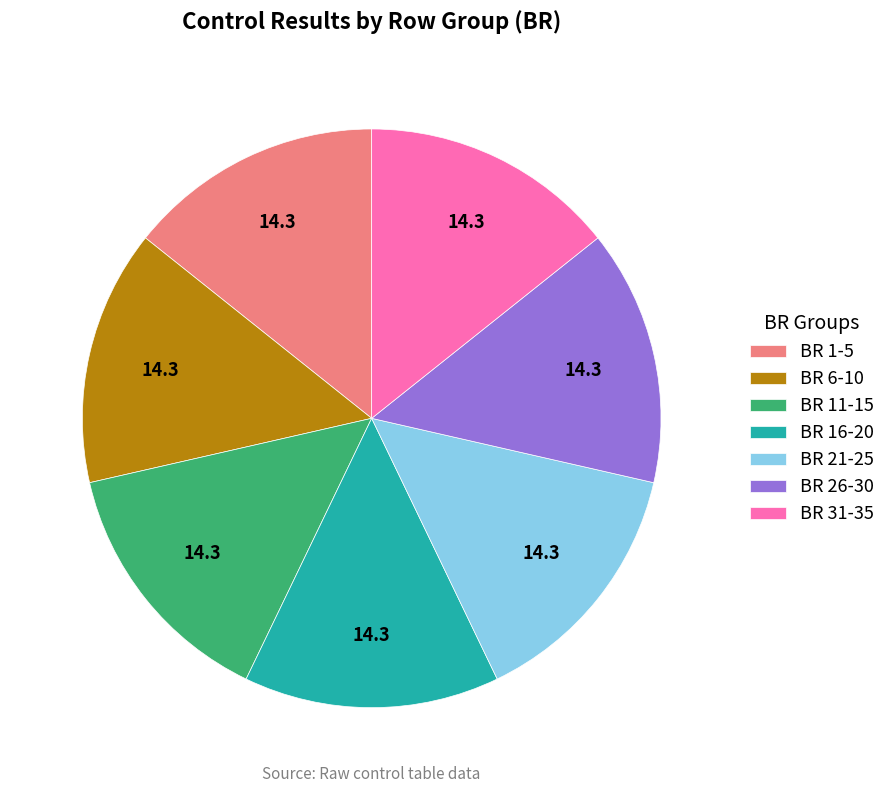

Approximately how many times larger is the value at BR 26-30 compared to BR 11-15?

1.0